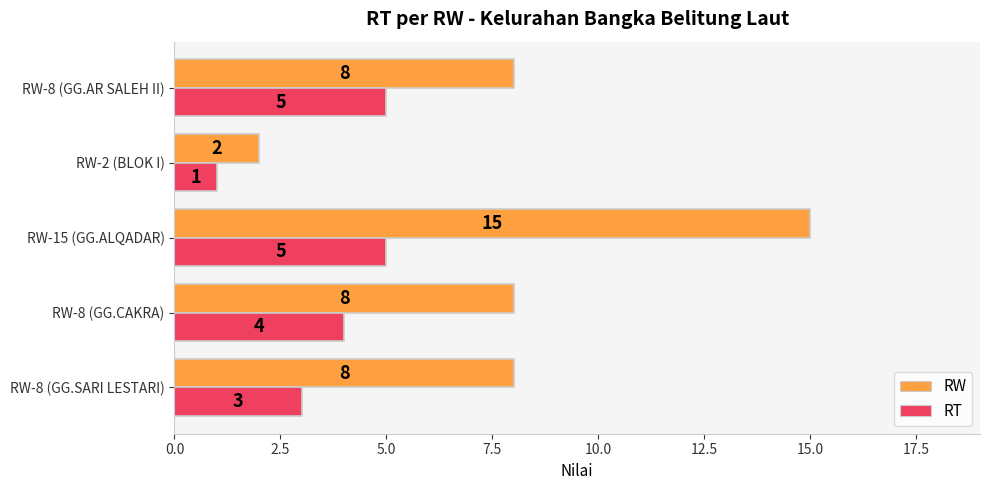

Between RW-8 (GG.CAKRA) and RW-8 (GG.AR SALEH II), which series saw the biggest shift?

RT